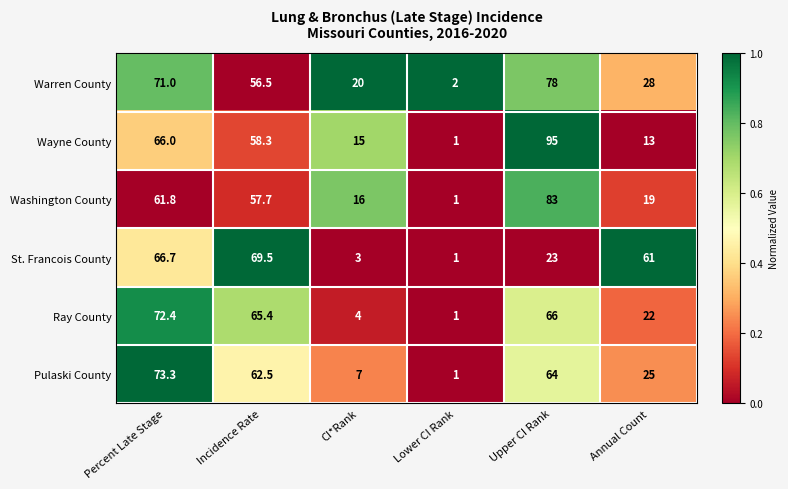

Which series changed the most between Incidence Rate and Lower CI Rank?

St. Francois County